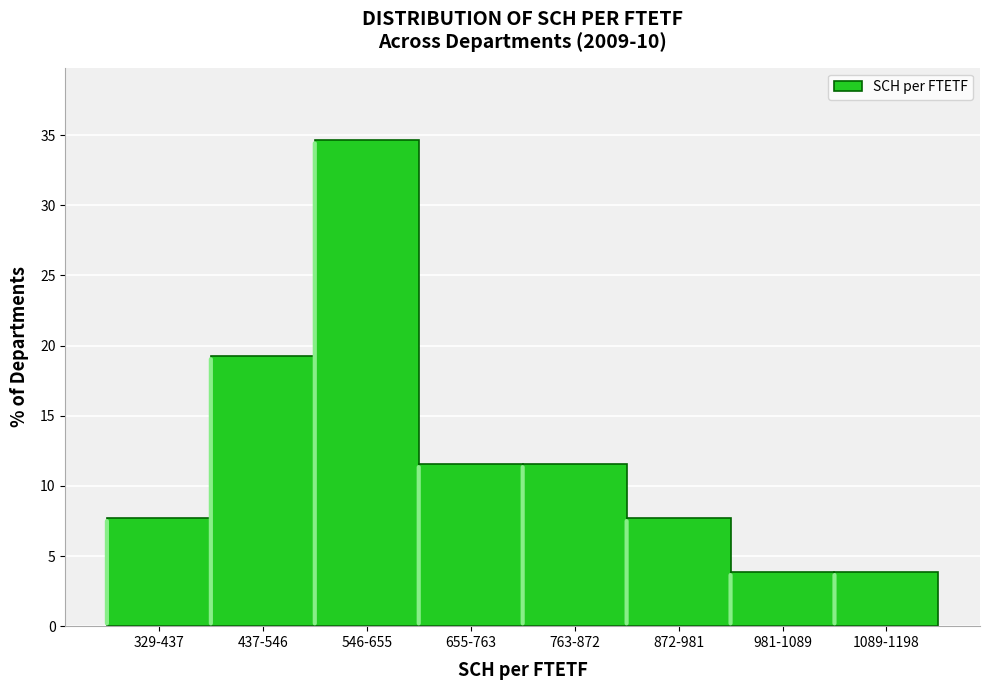

Reading left to right, extract all data points from this chart.

7.7	19.2	34.6	11.5	11.5	7.7	3.8	3.8